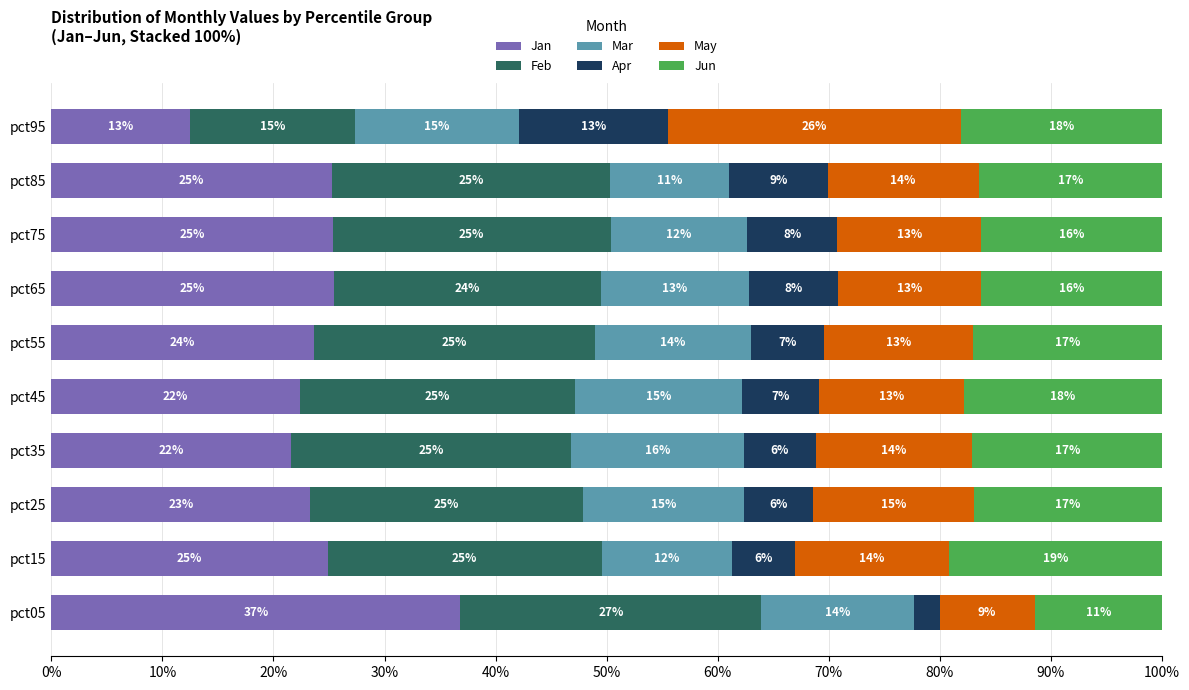

Count the number of categories in the chart.

10